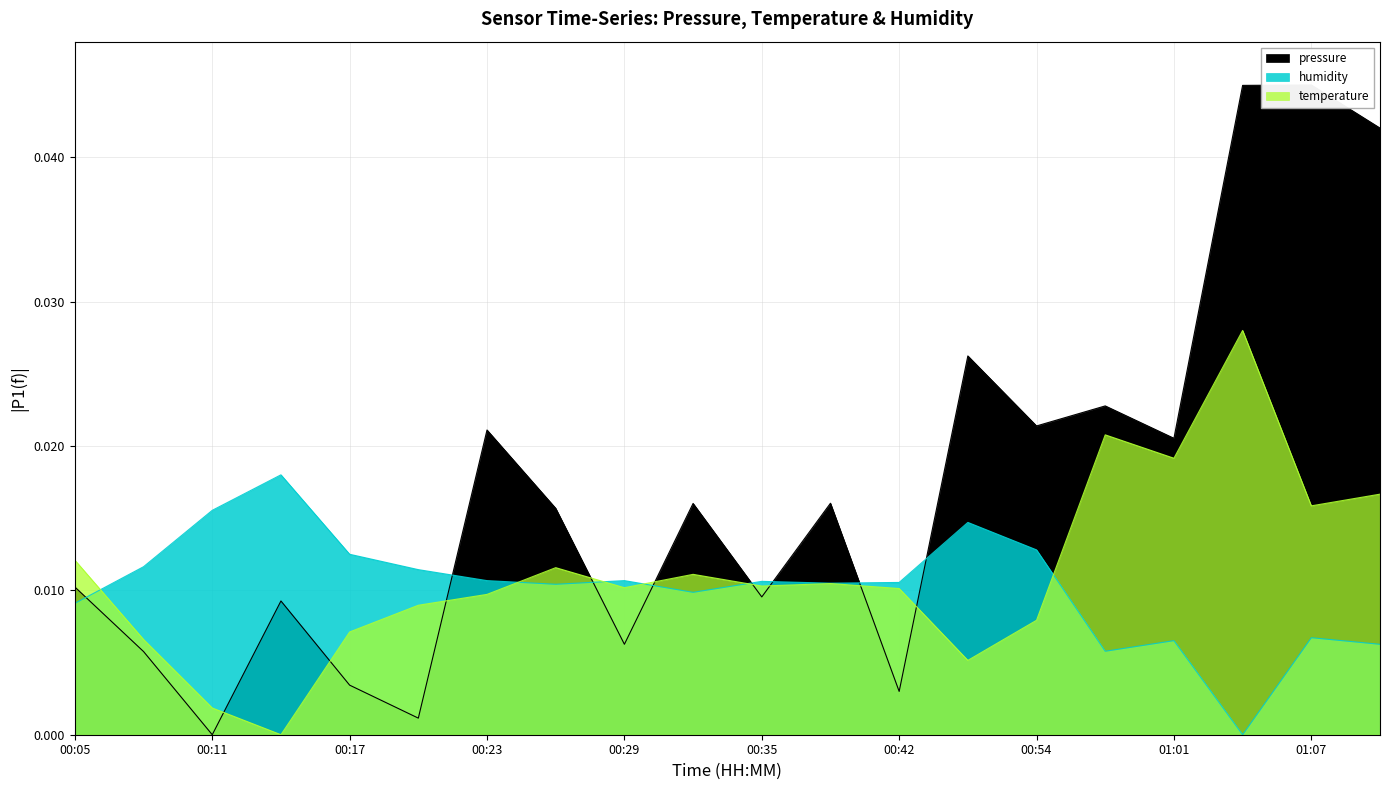

What is the sum of all humidity values?

0.2